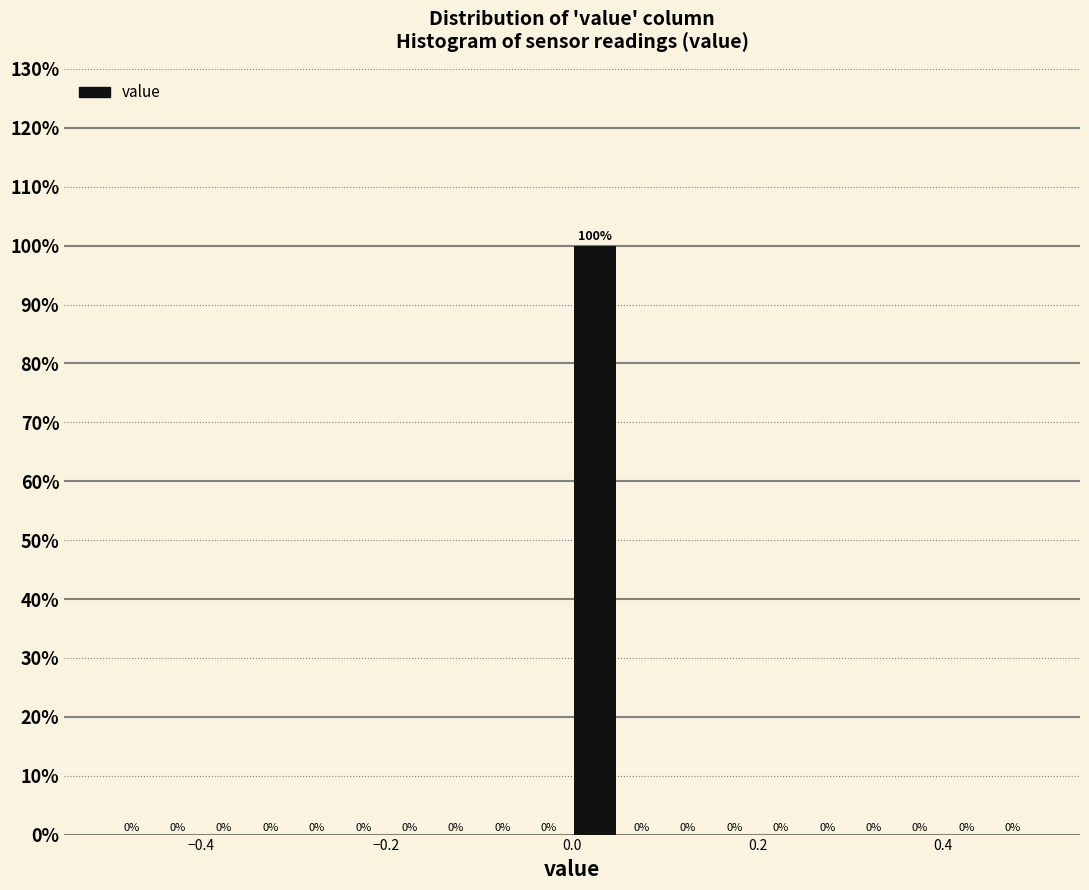

Around what value on the x-axis is the tallest bar? Give the approximate position of its centre, as read against the axis.

0.02